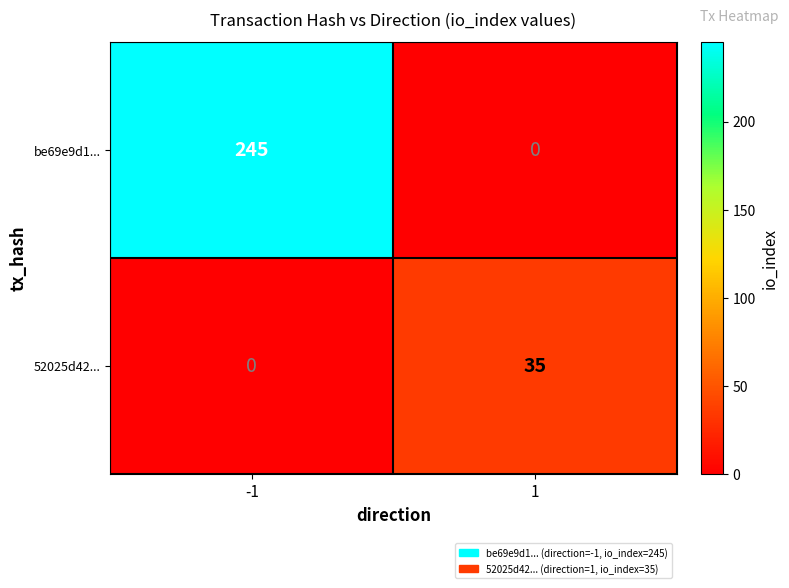

What is the difference between the maximum and minimum values in the 52025d42... series?

35